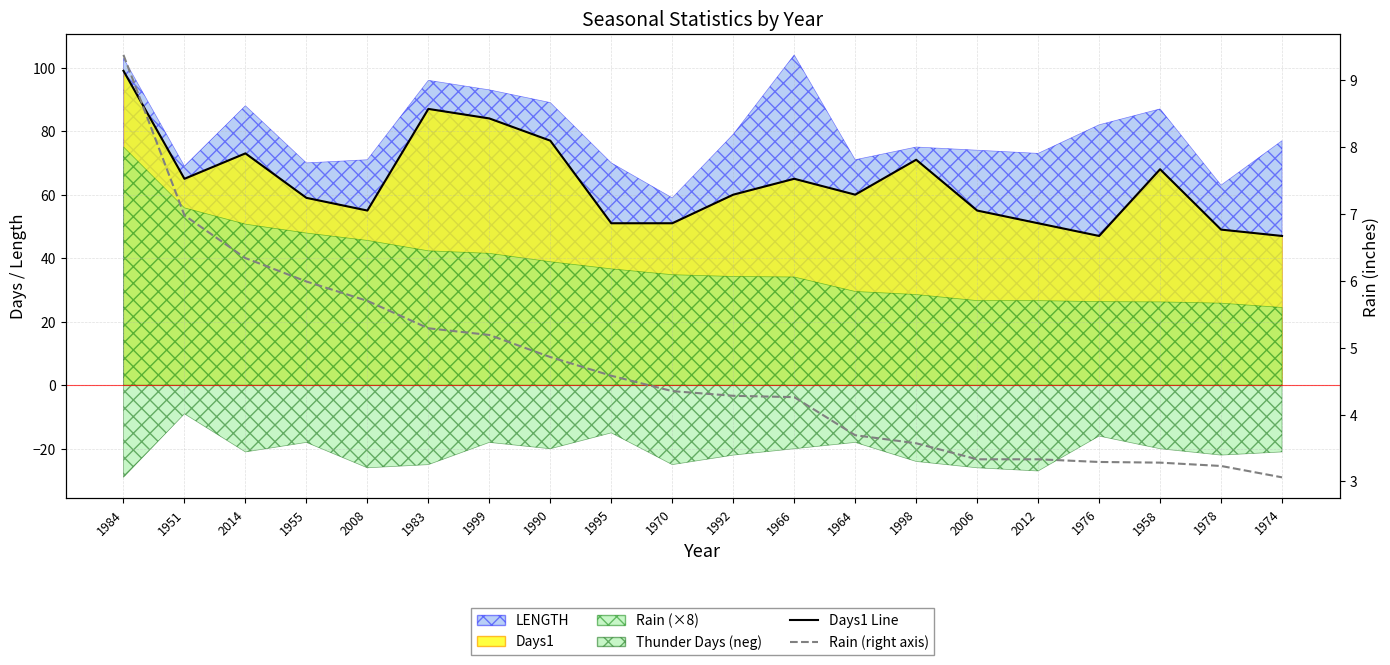

How many categories are shown in the chart?

20